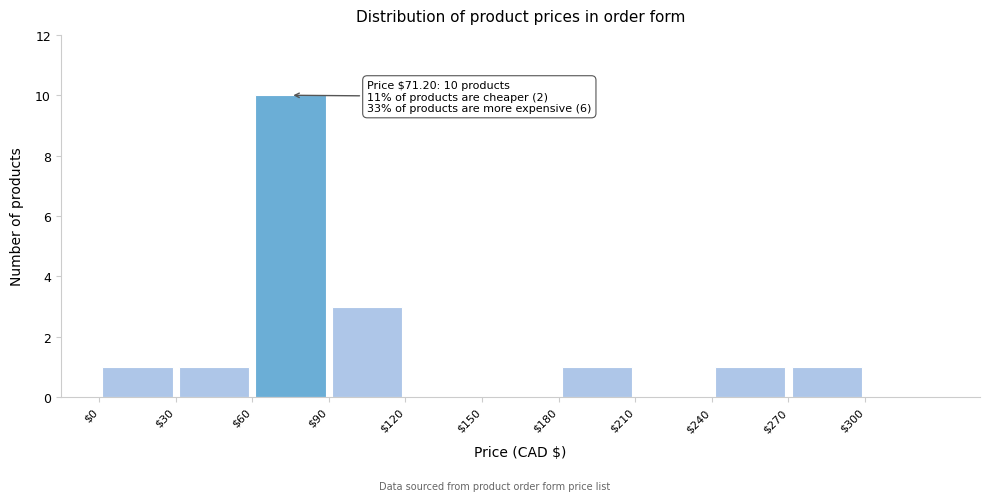

Over which range of the x-axis is the bar tallest?

60 to 90